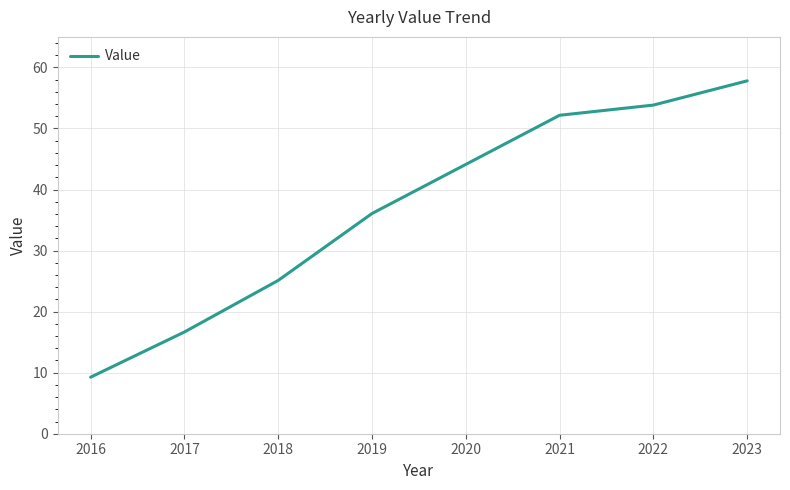

Which has a higher value, 2018 or 2021?

2021